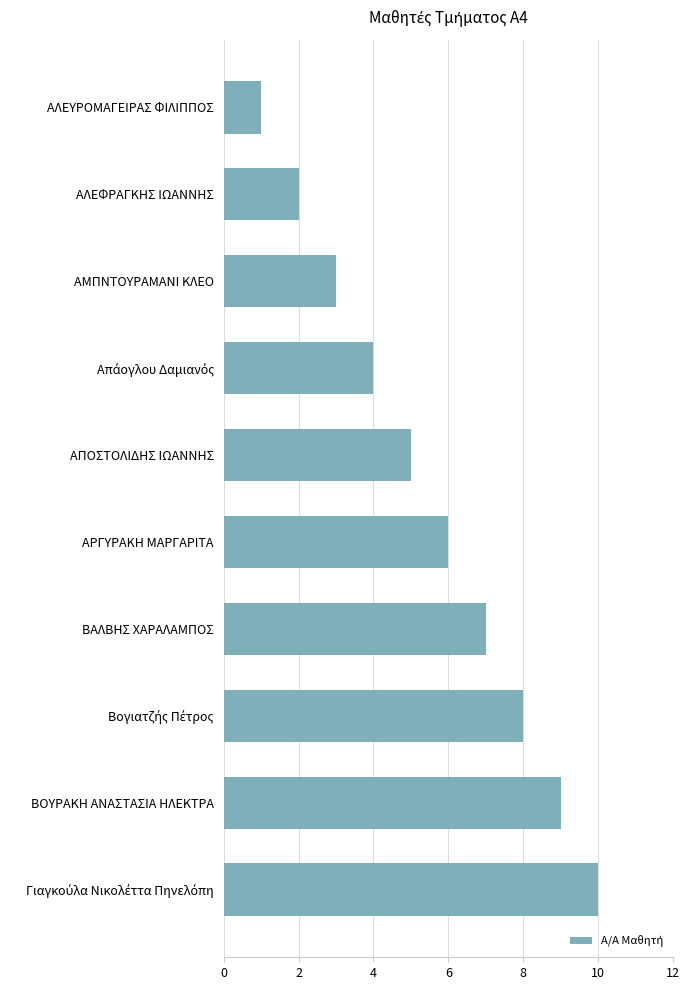

What is the label of the 10th bar from the bottom?

ΑΛΕΥΡΟΜΑΓΕΙΡΑΣ ΦΙΛΙΠΠΟΣ